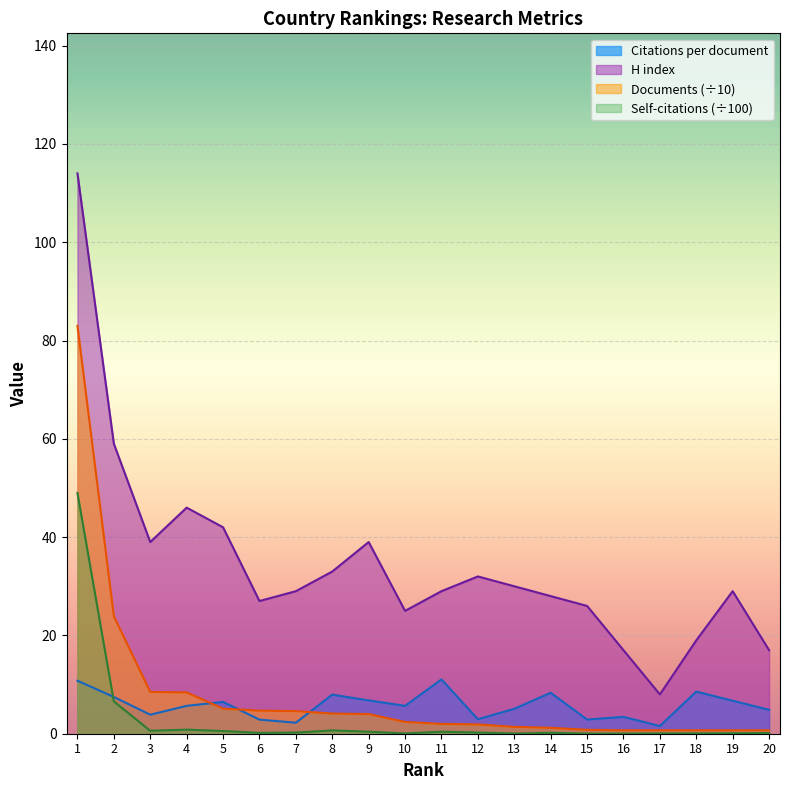

The H index series shows 29.0 at 7. True or false?

True